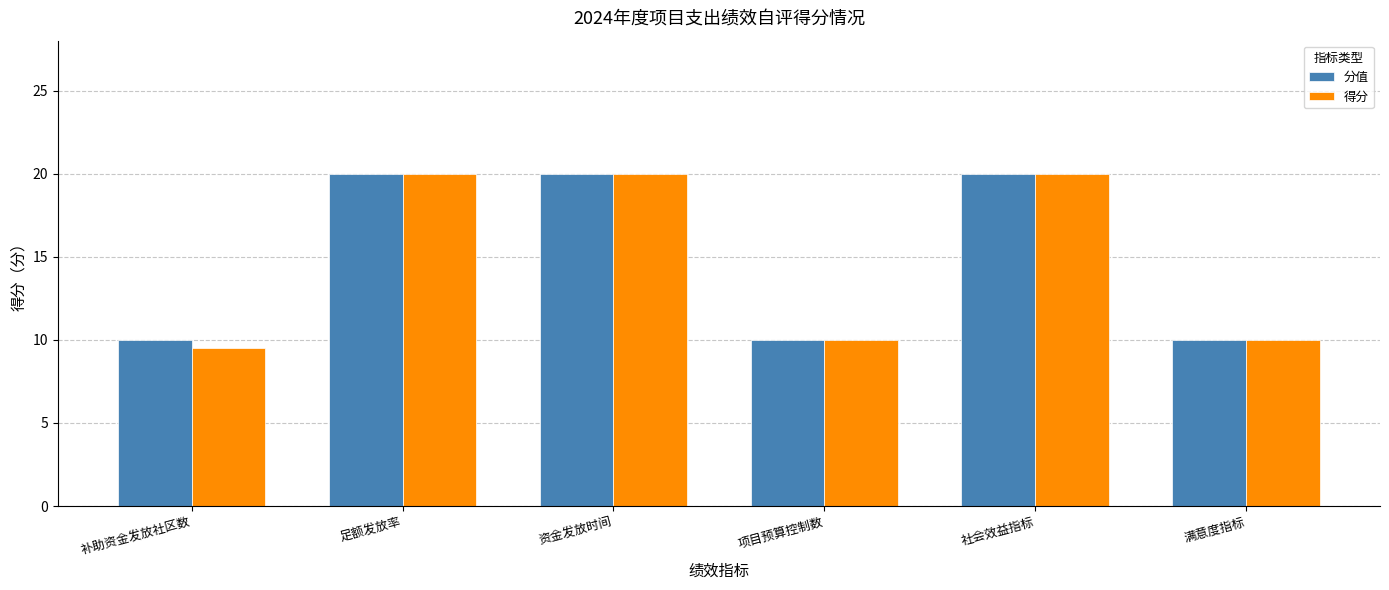

How many values in the 得分 series are below 20?

3